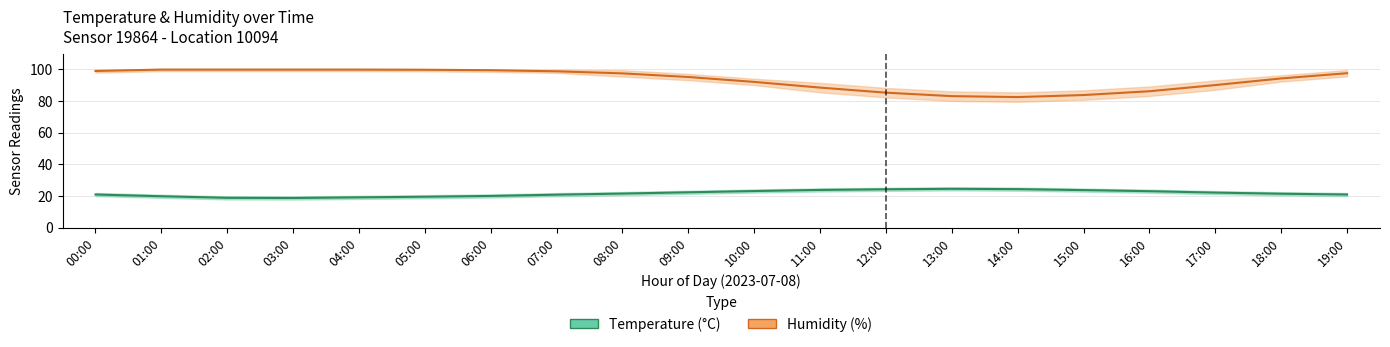

True or false: humidity and temperature intersect in this chart.

False